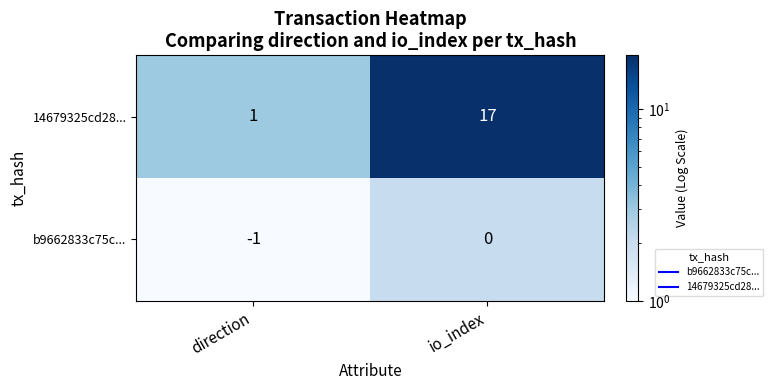

At how many categories does at least one series exceed 13?

1